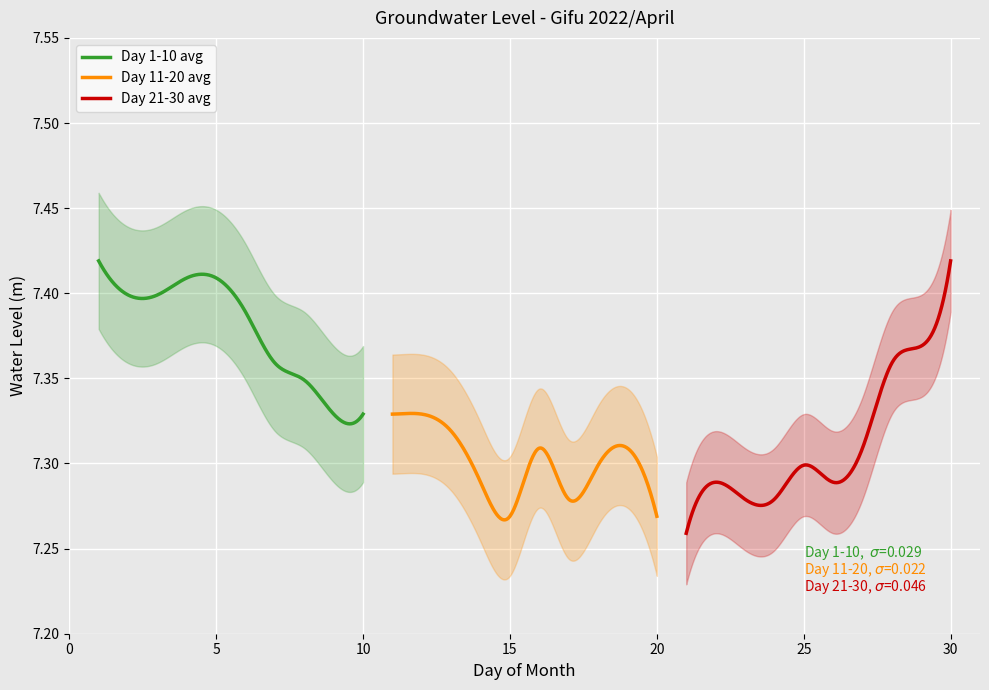

What is the smallest value displayed?

7.3